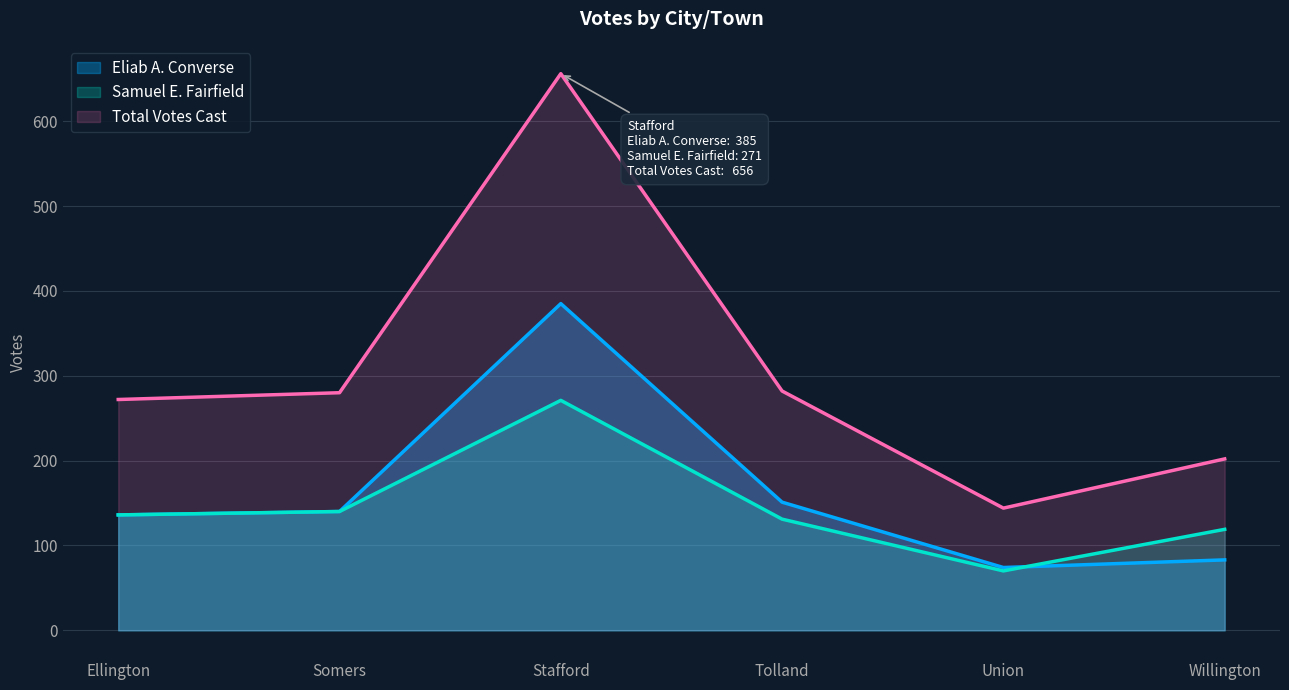

True or false: Samuel E. Fairfield and Total Votes Cast intersect in this chart.

False